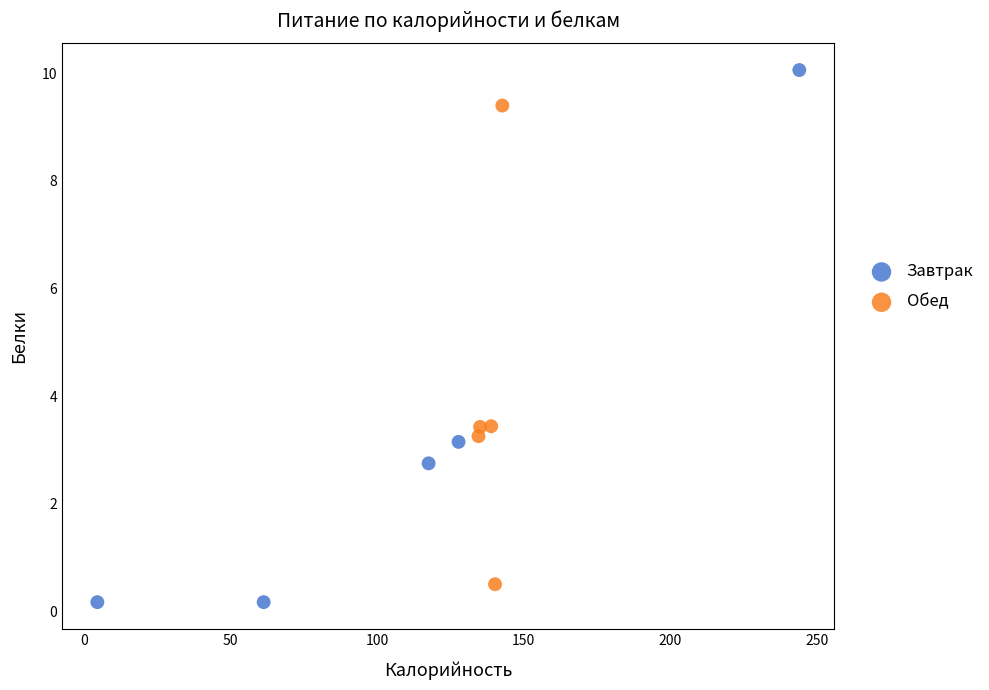

Which series contains the lowest Y value?

Завтрак